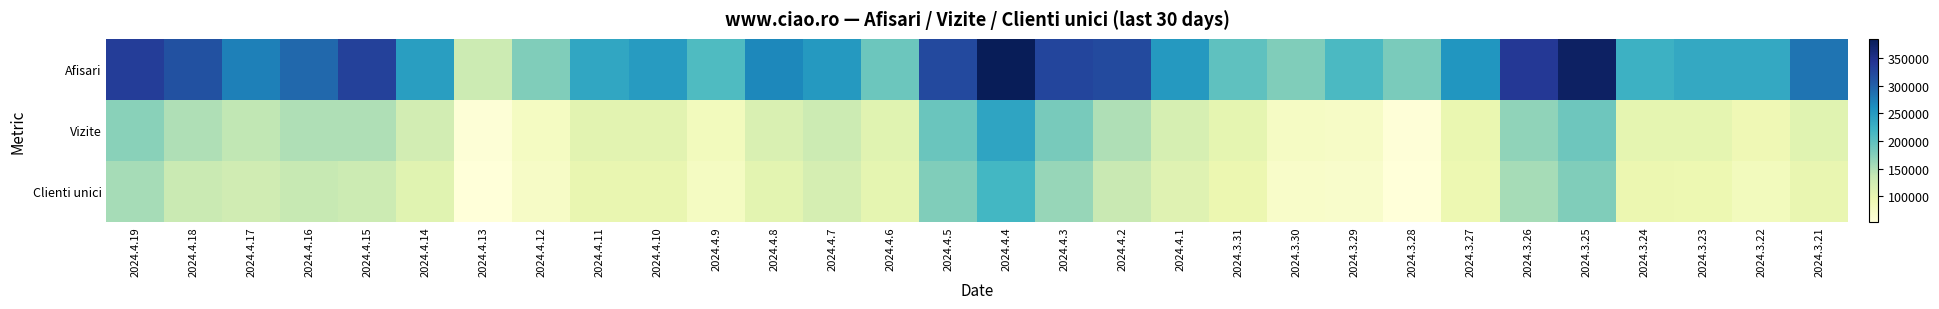

Rank the series at 2024.4.16 from highest to lowest value.

Afisari, Vizite, Clienti unici